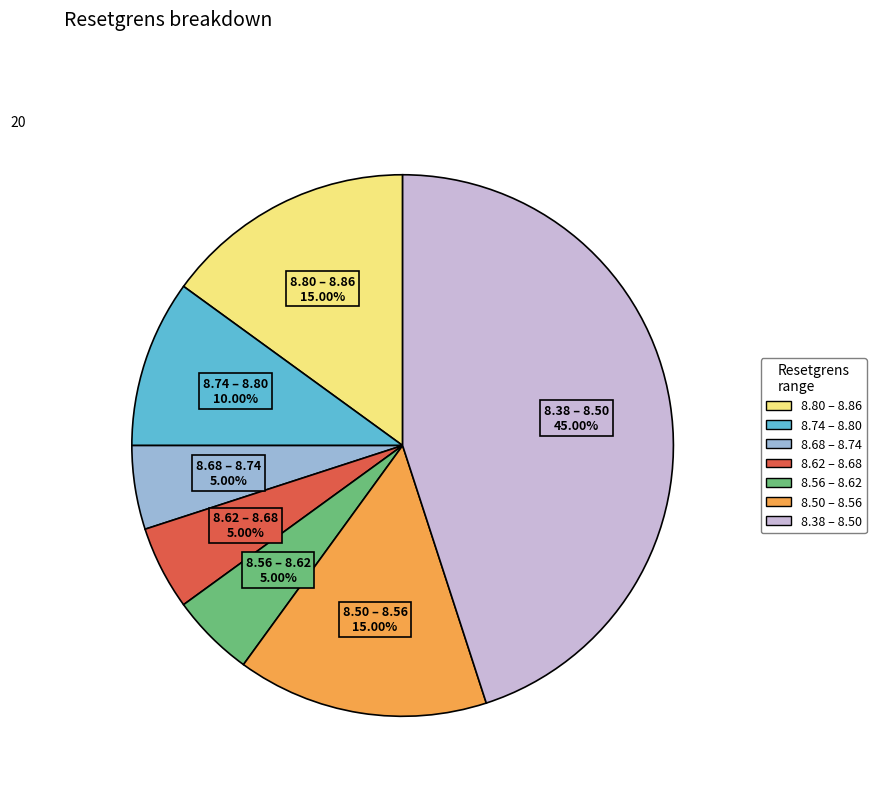

Does any single category account for the majority?

No